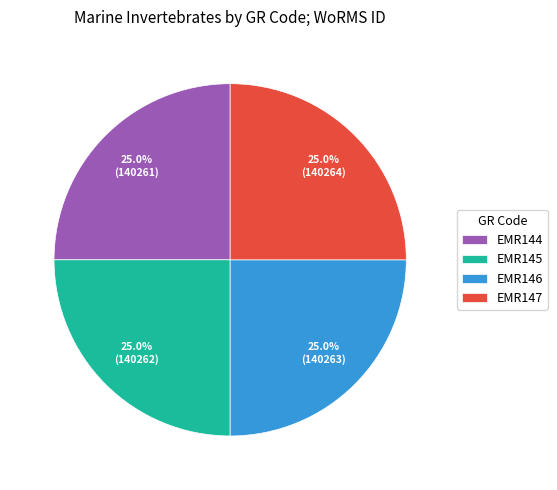

Is it true that EMR146 is 25% of the pie?

True